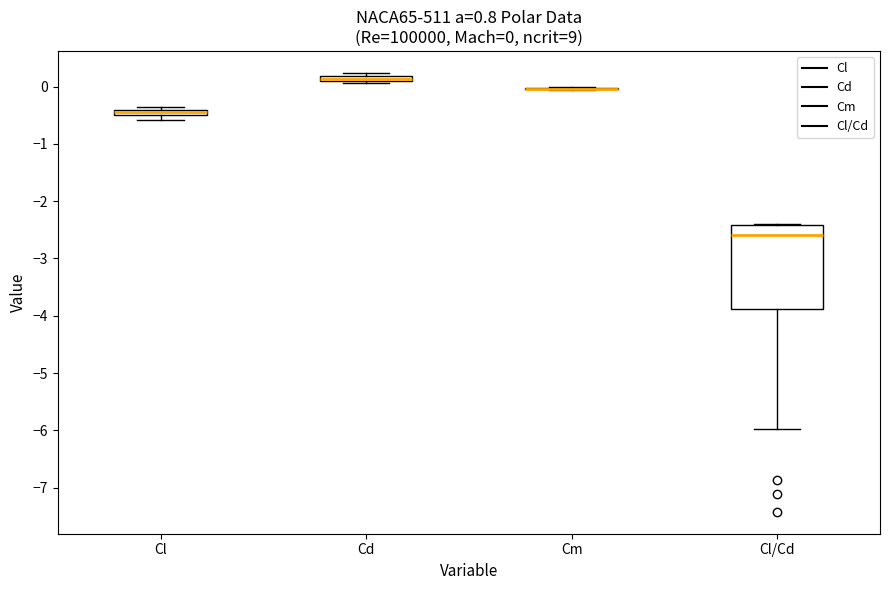

Comparing the boxes themselves (not the whiskers), which one is the tallest?

Cl/Cd